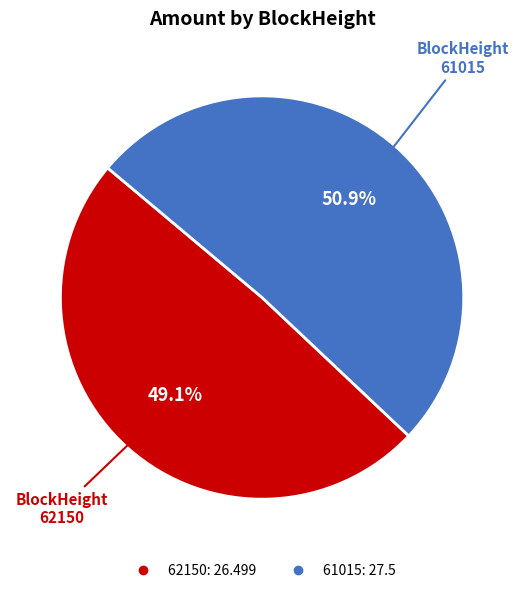

To the nearest percent, what is the difference between the 62150 and 61015 slice percentages?

2%